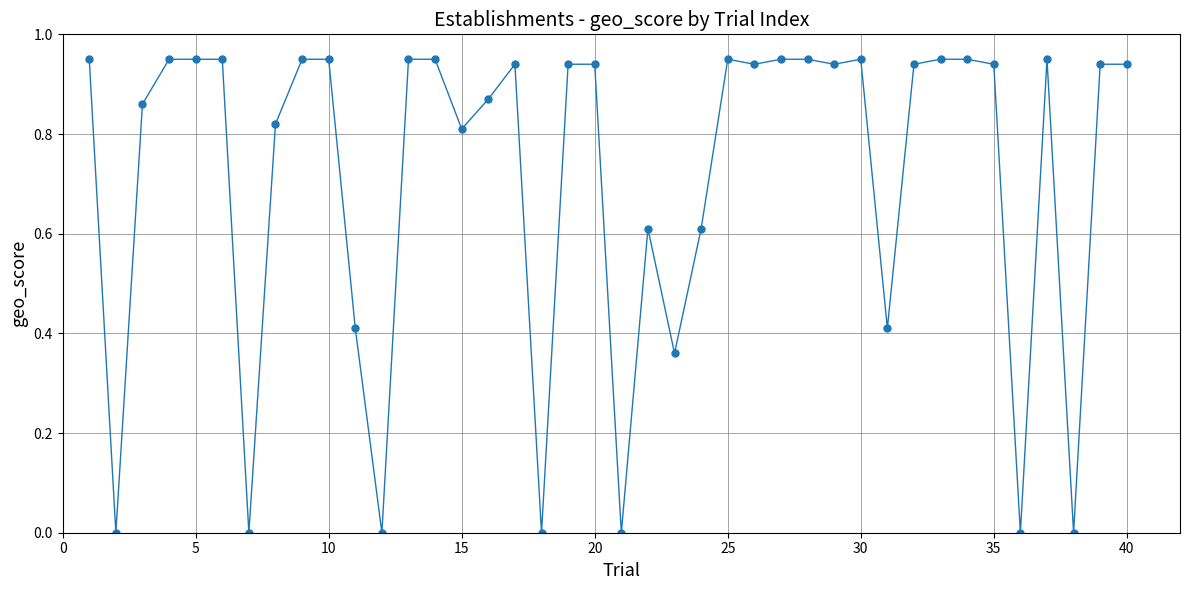

True or false: there are more than 0 points higher than both neighbors.

True